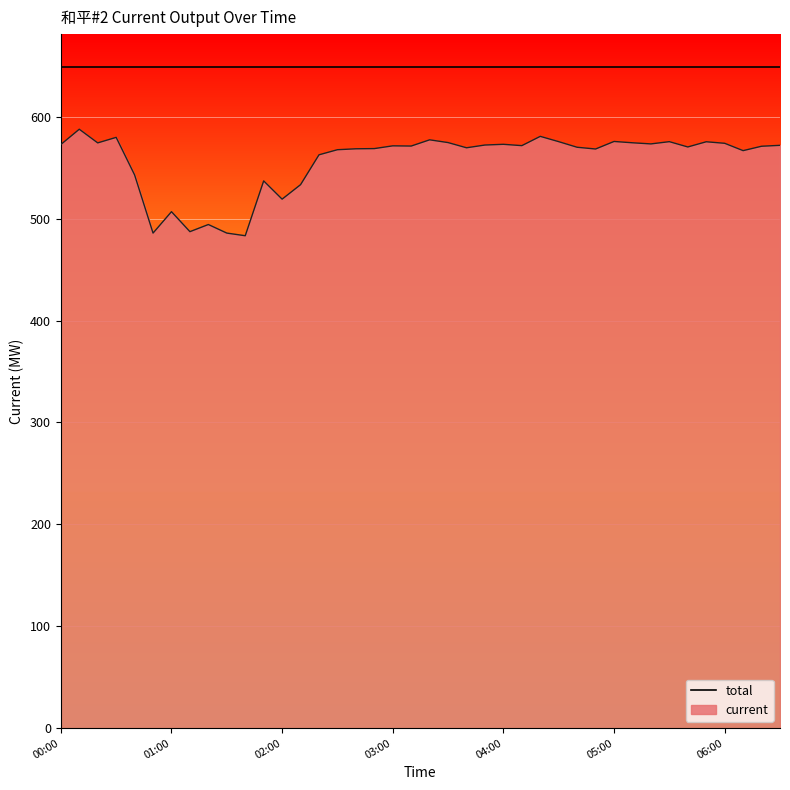

How many lines are shown in the chart?

2